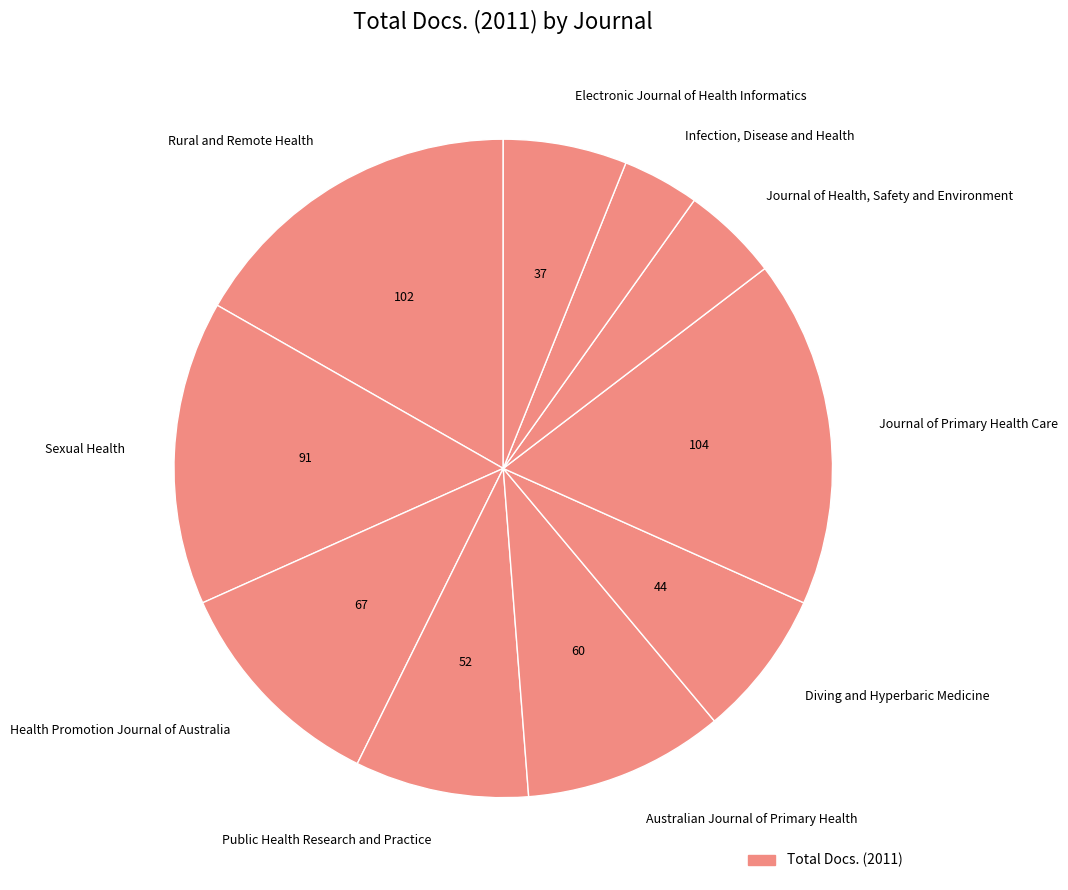

How many segments does this pie chart have?

10